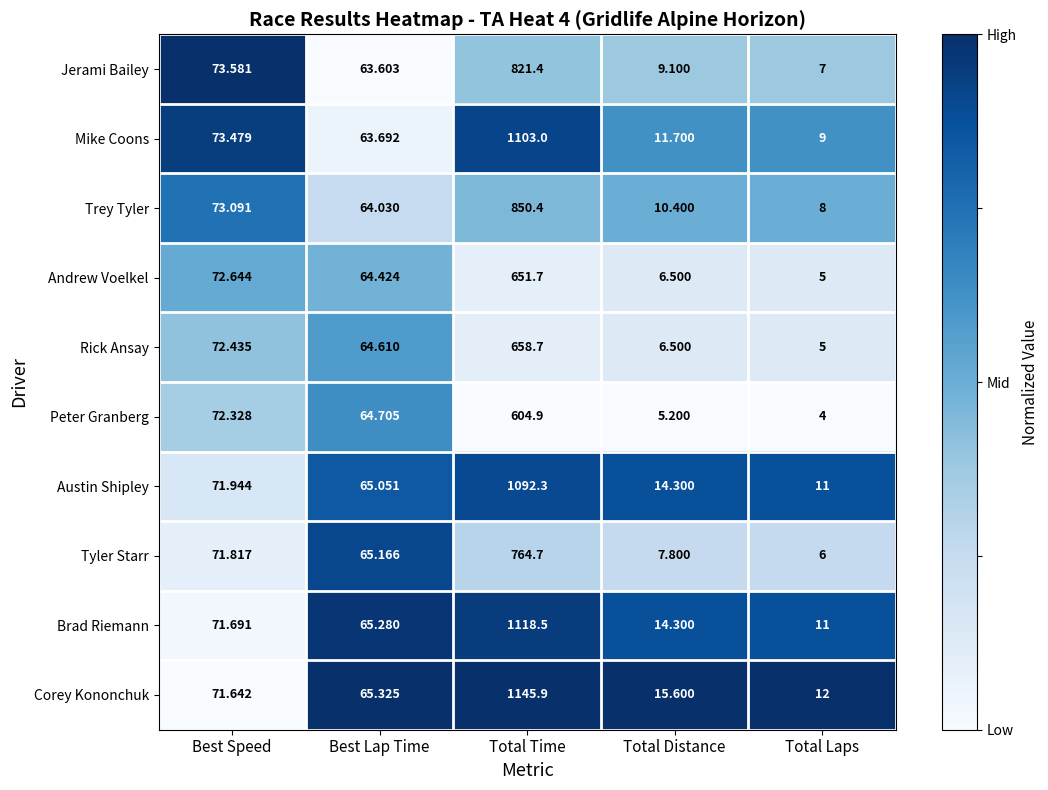

At which label does Rick Ansay first exceed 64?

Best Speed